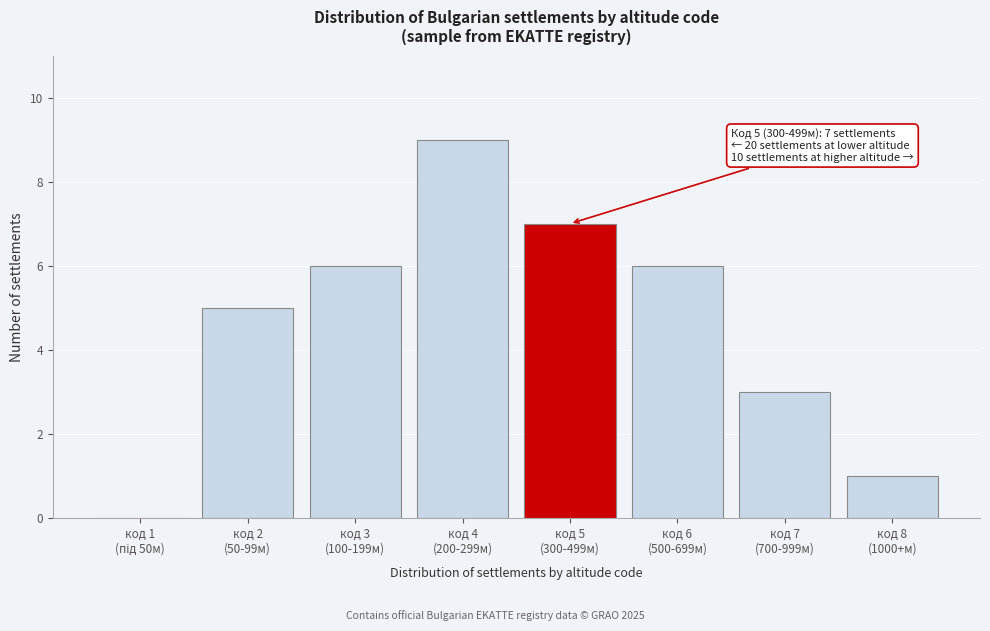

What is the maximum value shown in the chart?

9